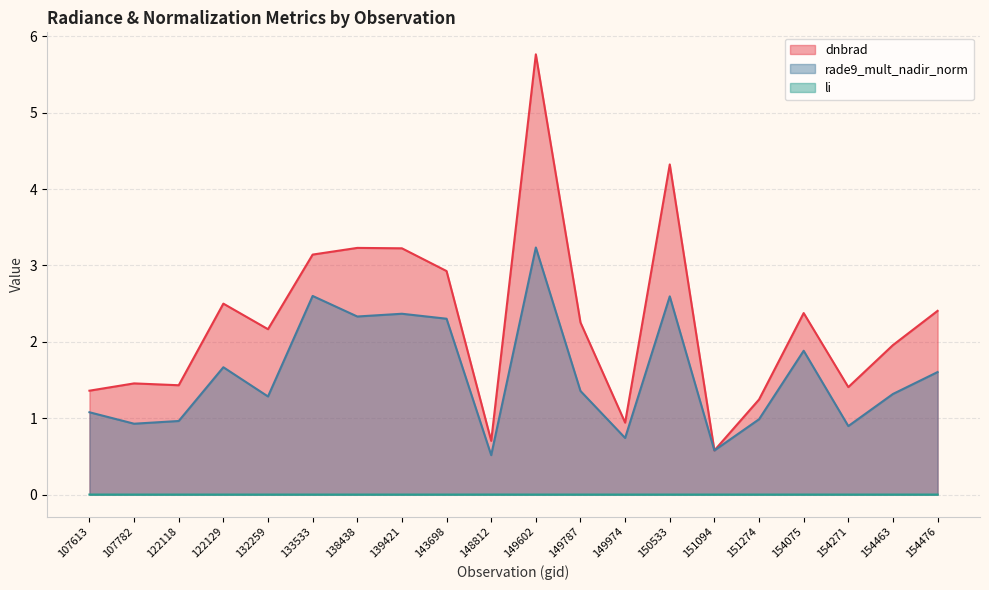

Reading right to left, list all the values displayed in this chart.

dnbrad: 154476=2.4	154463=2.0	154271=1.4	154075=2.4	151274=1.2	151094=0.6	150533=4.3	149974=0.9	149787=2.3	149602=5.8	148812=0.7	143698=2.9	139421=3.2	138438=3.2	133533=3.1	132259=2.2	122129=2.5	122118=1.4	107782=1.5	107613=1.4
rade9_mult_nadir_norm: 154476=1.6	154463=1.3	154271=0.9	154075=1.9	151274=1.0	151094=0.6	150533=2.6	149974=0.7	149787=1.4	149602=3.2	148812=0.5	143698=2.3	139421=2.4	138438=2.3	133533=2.6	132259=1.3	122129=1.7	122118=1.0	107782=0.9	107613=1.1
li: 154476=0.0	154463=0.0	154271=0.0	154075=0.0	151274=0.0	151094=0.0	150533=0.0	149974=0.0	149787=0.0	149602=0.0	148812=0.0	143698=0.0	139421=0.0	138438=0.0	133533=0.0	132259=0.0	122129=0.0	122118=0.0	107782=0.0	107613=0.0